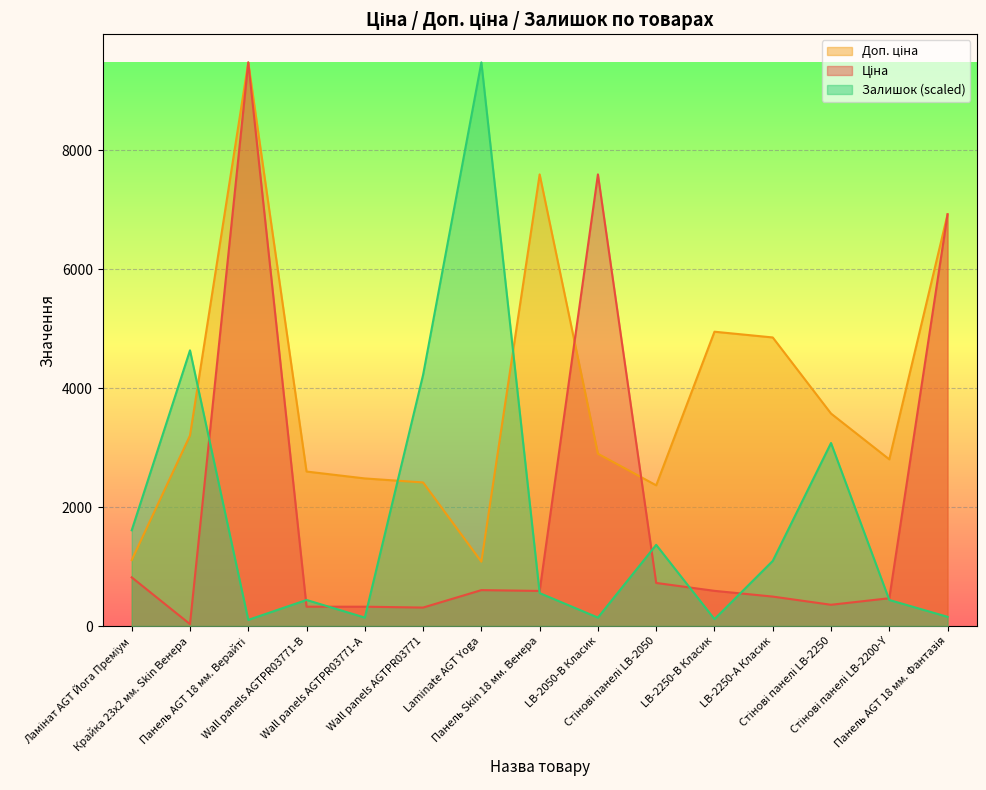

What are all the series names shown in the legend?

Ціна, Доп. ціна, Залишок